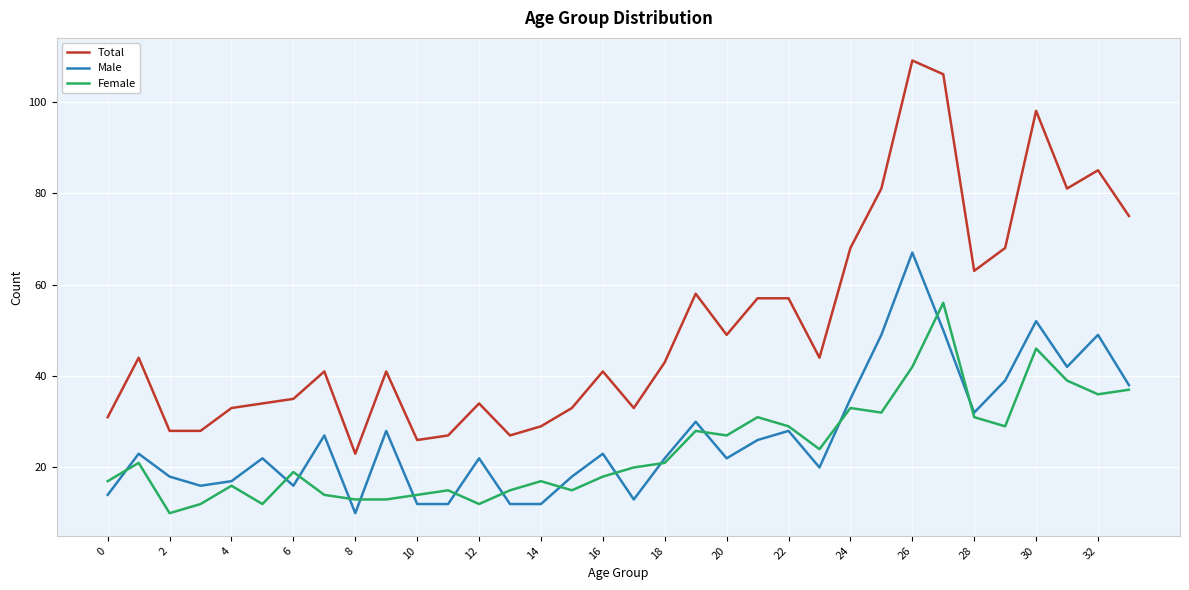

What is the lowest value of the Female series?

10